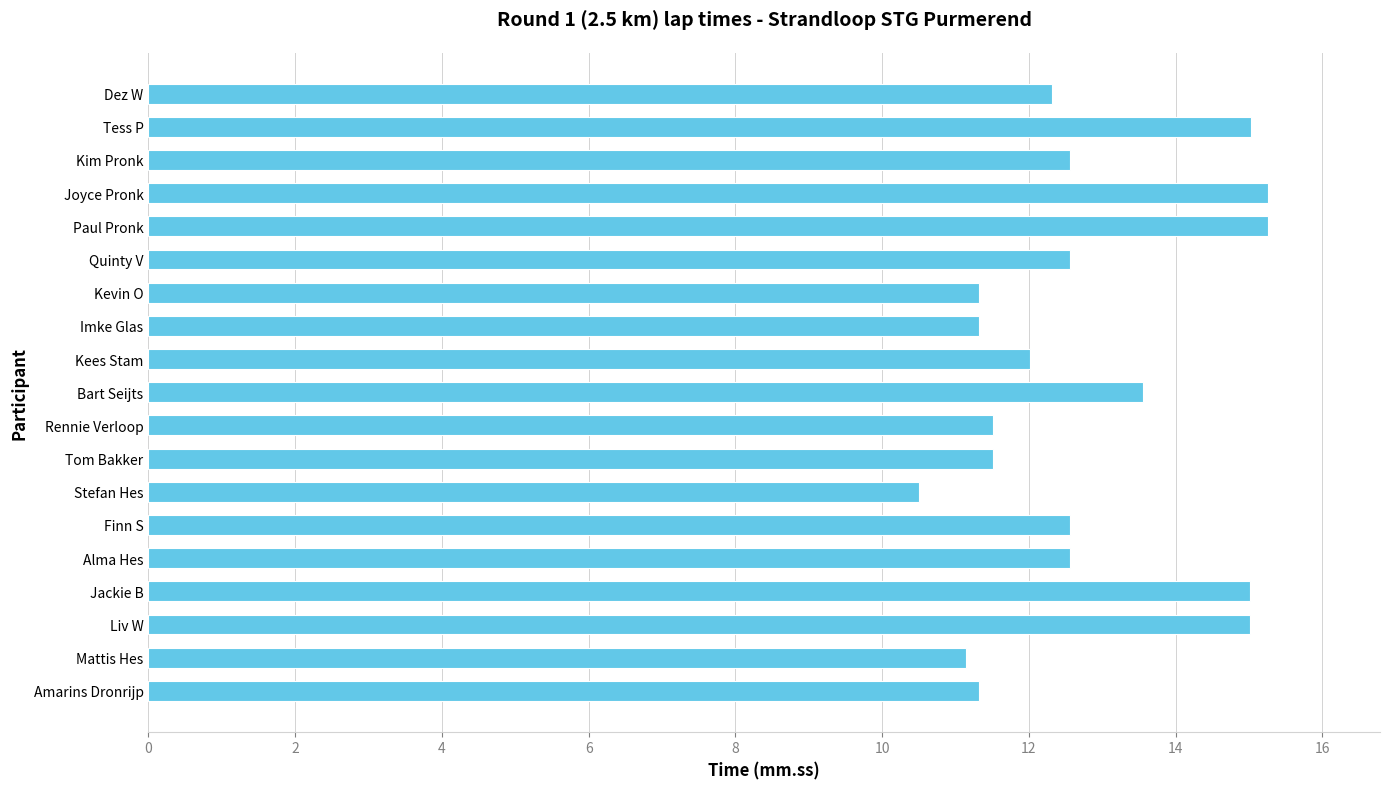

What is the value of the 15th bar from the top?

12.6